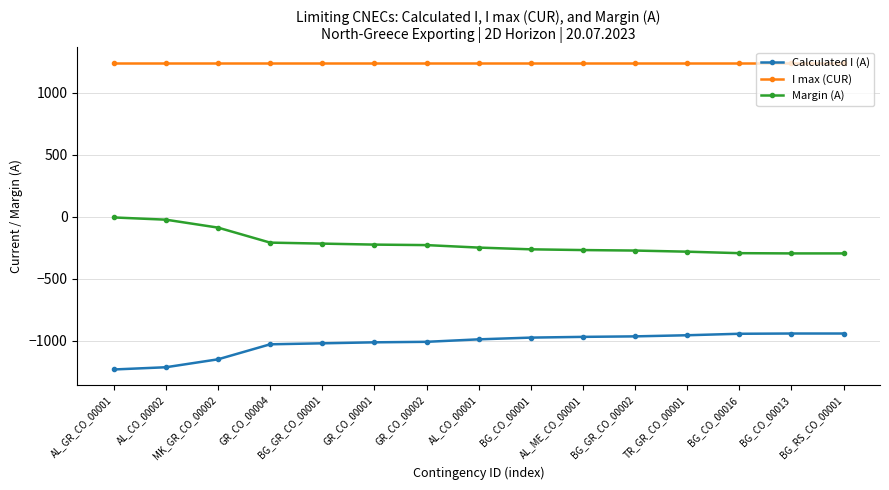

At BG_CO_00016, list the series in order from smallest to largest.

Calculated I (A), Margin (A), I max (CUR)